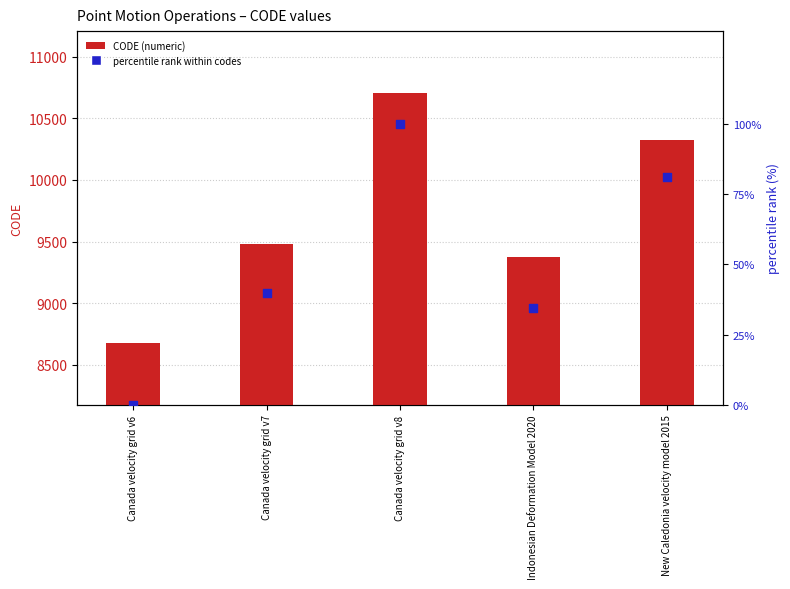

Which series has the largest total across all categories?

CODE